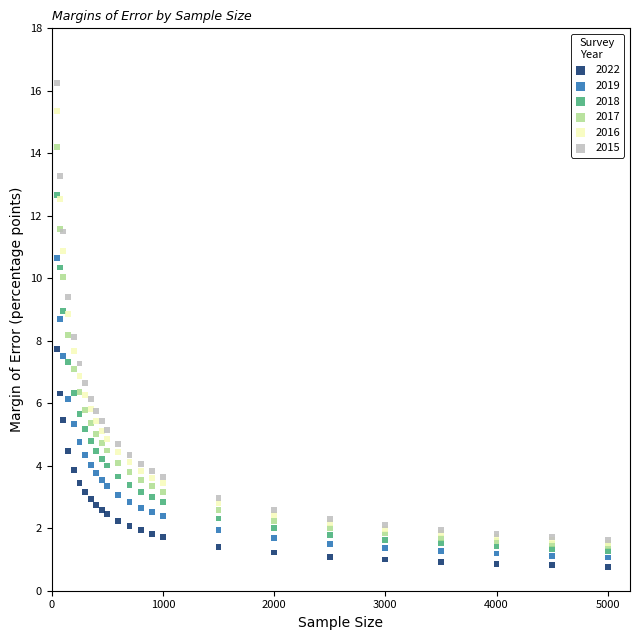

Which series has the largest Y range (max minus min)?

2015